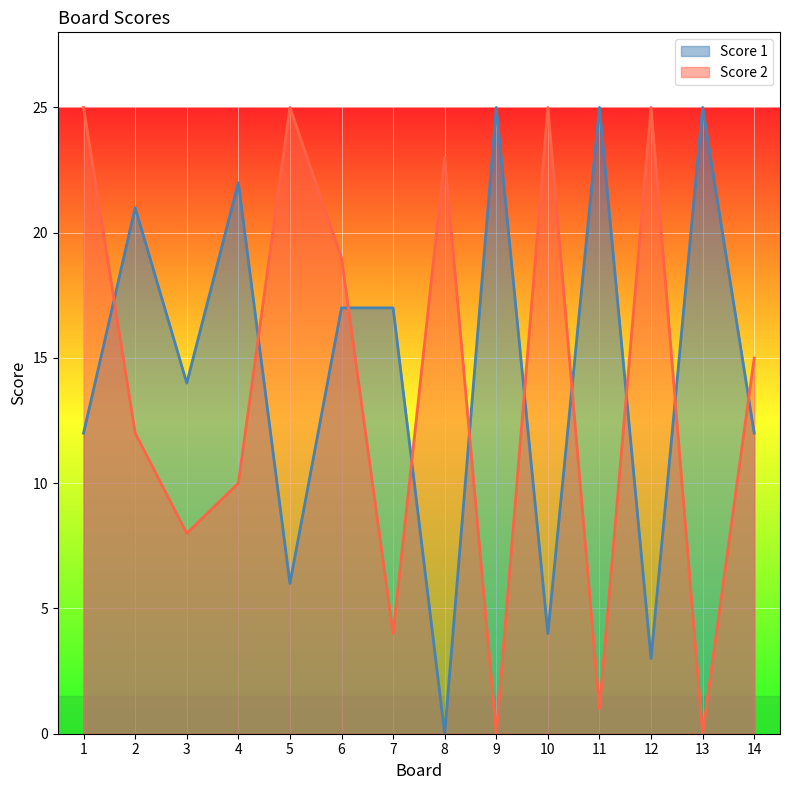

Reading left to right, what are all the values shown in this chart?

Score 1: 1=12	2=21	3=14	4=22	5=6	6=17	7=17	8=0	9=25	10=4	11=25	12=3	13=25	14=12
Score 2: 1=25	2=12	3=8	4=10	5=25	6=19	7=4	8=23	9=0	10=25	11=1	12=25	13=0	14=15